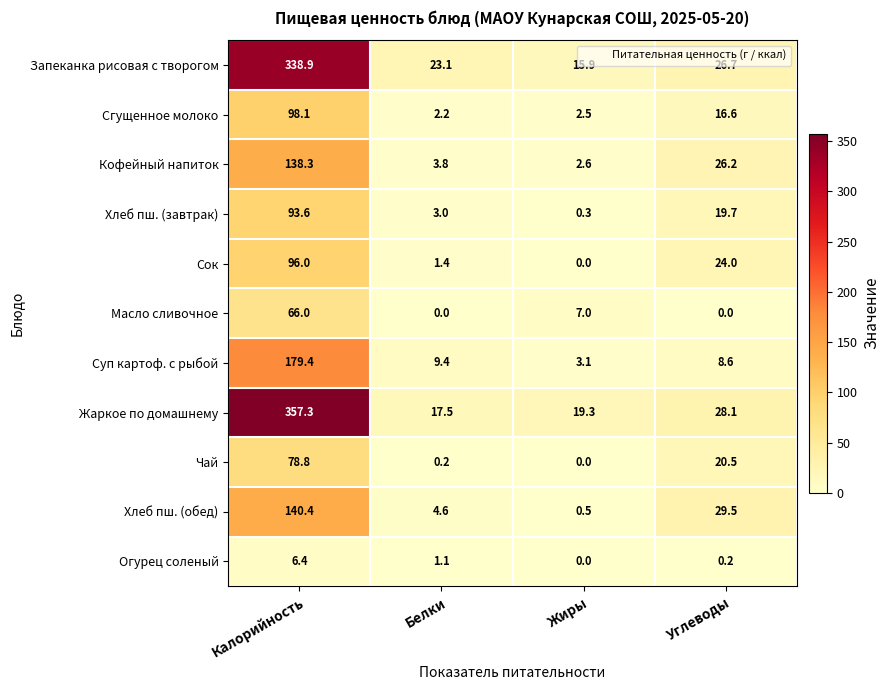

What is the spread (max minus min) of values at Жиры?

19.3